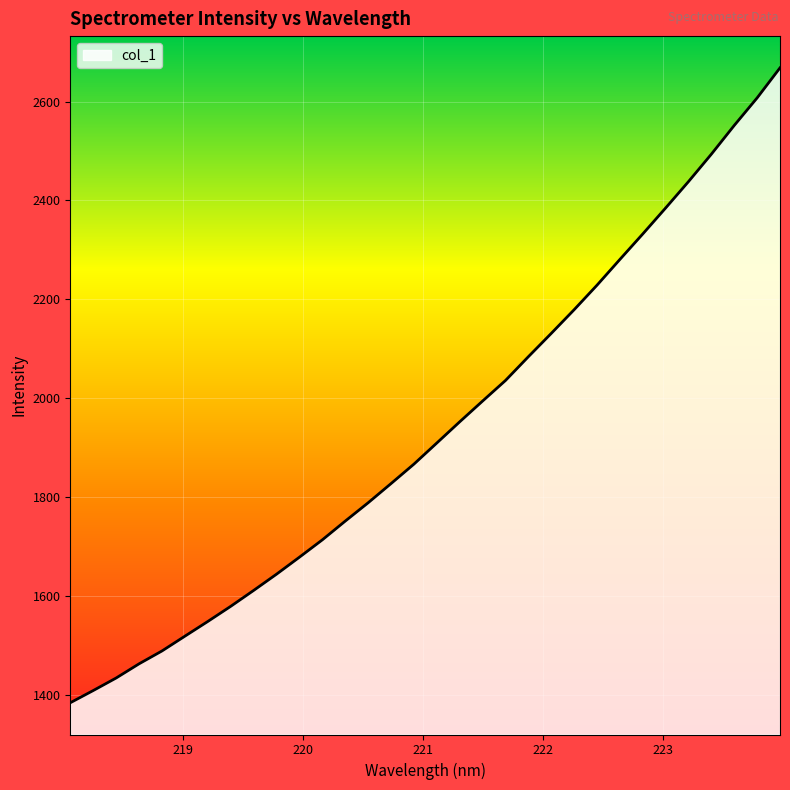

What is the difference between the maximum and minimum values?

1284.2